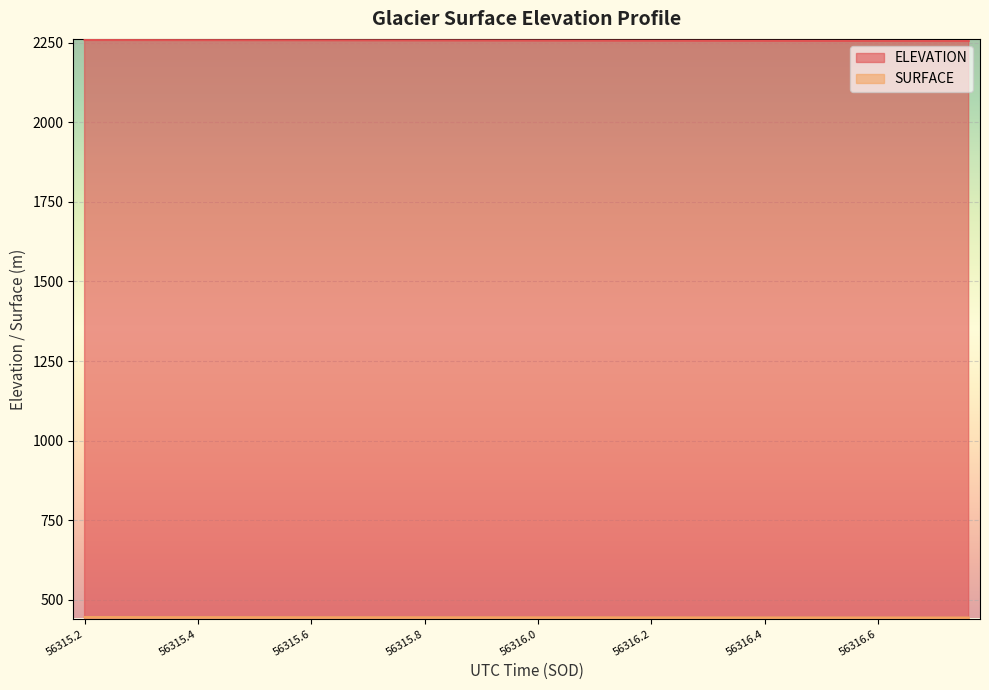

What is the minimum value shown in the chart?

444.4